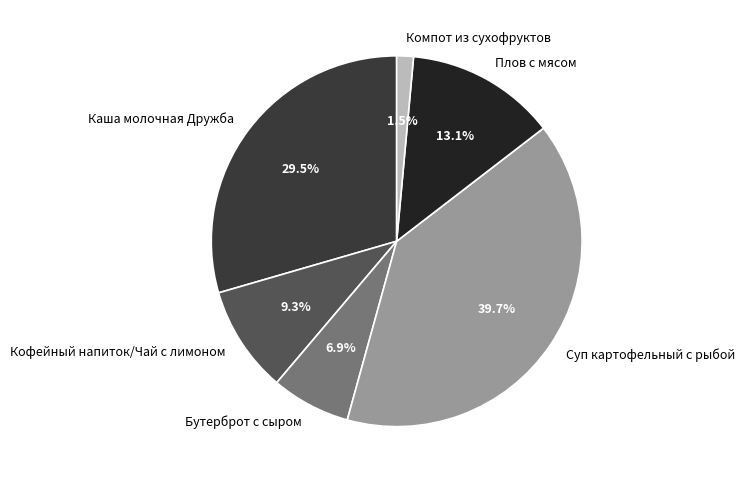

Rank the categories by value from lowest to highest.

Компот из сухофруктов, Бутерброт с сыром, Кофейный напиток/Чай с лимоном, Плов с мясом, Каша молочная Дружба, Суп картофельный с рыбой